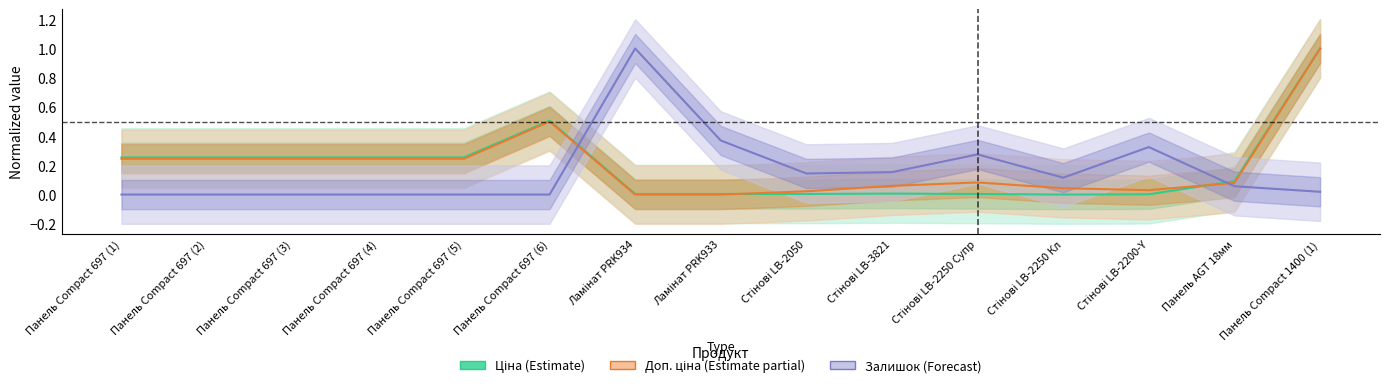

What is the difference between the Доп. ціна (Estimate partial) values at Панель Compact 697 (1) and Стінові LB-2050?

0.2